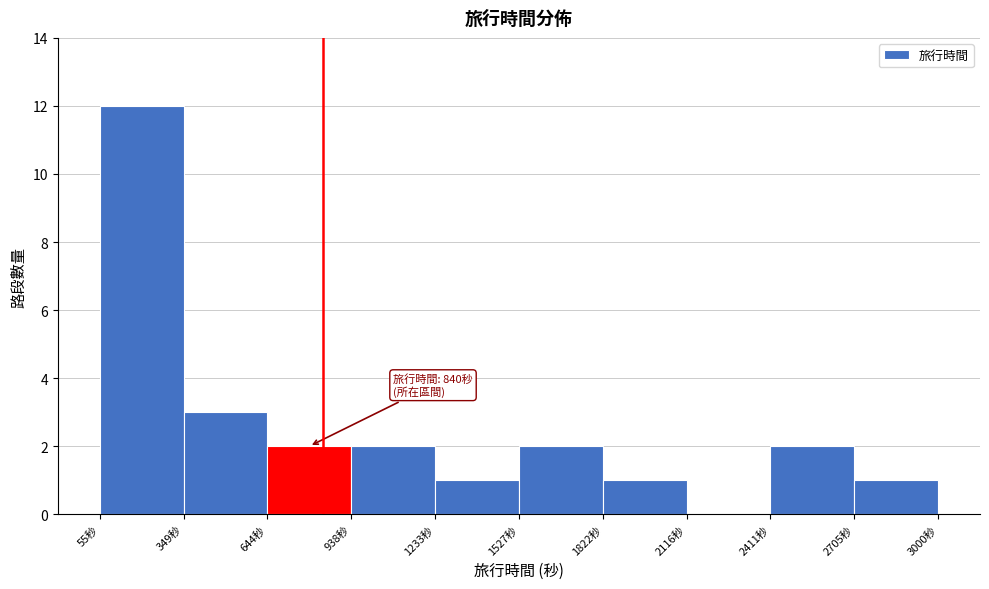

Which range on the x-axis has the tallest bar?

50 to 350